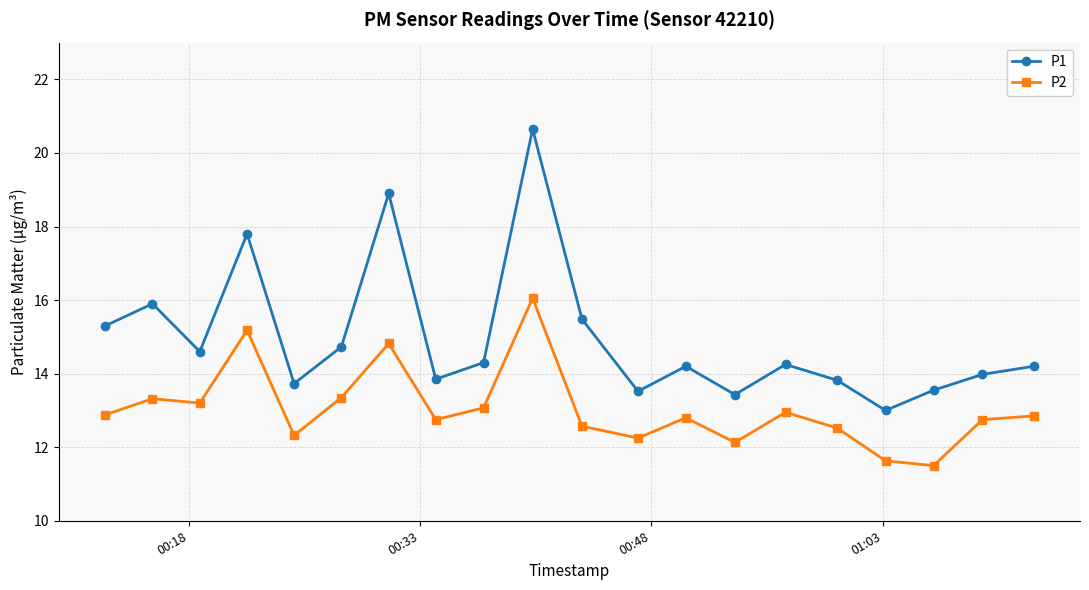

What is the value of the P2 point at the 4th from the left?

15.2